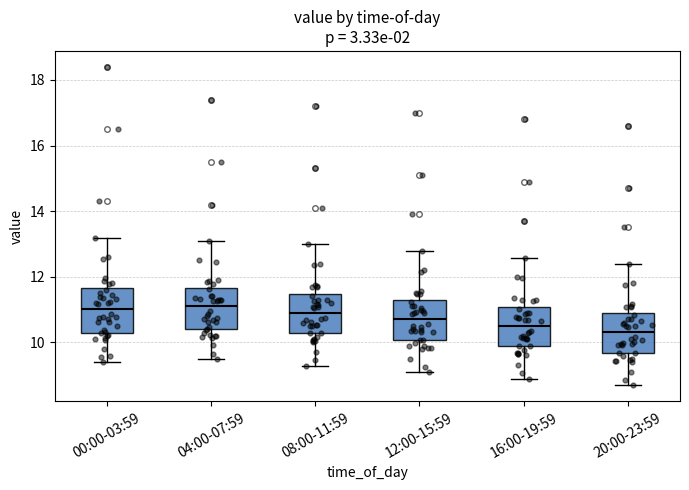

Reading left to right, transcribe this box plot: for each box, give where its median line is, the range the box spans, and where its two whiskers end, as read against the y-axis. The values are not printed on the chart, so give them approximately, as read against the axis.

00:00-03:59: median 11.0, box 10.2 to 11.6, whiskers 9.4 to 13.2
04:00-07:59: median 11.2, box 10.4 to 11.6, whiskers 9.4 to 13.0
08:00-11:59: median 11.0, box 10.2 to 11.4, whiskers 9.2 to 13.0
12:00-15:59: median 10.8, box 10.0 to 11.2, whiskers 9.0 to 12.8
16:00-19:59: median 10.6, box 9.8 to 11.0, whiskers 8.8 to 12.6
20:00-23:59: median 10.4, box 9.6 to 10.8, whiskers 8.6 to 12.4